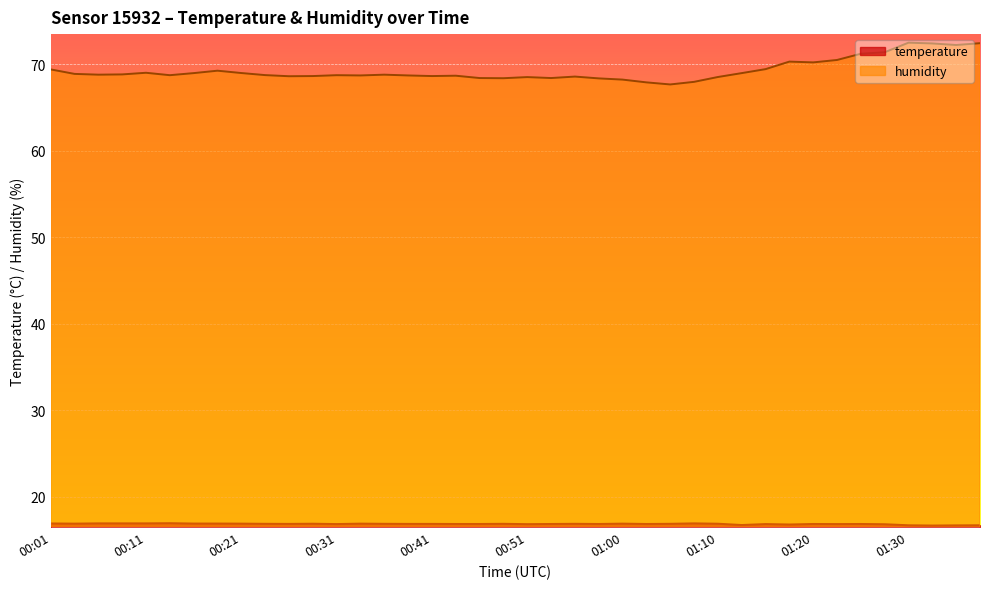

What are all the series names shown in the legend?

temperature, humidity